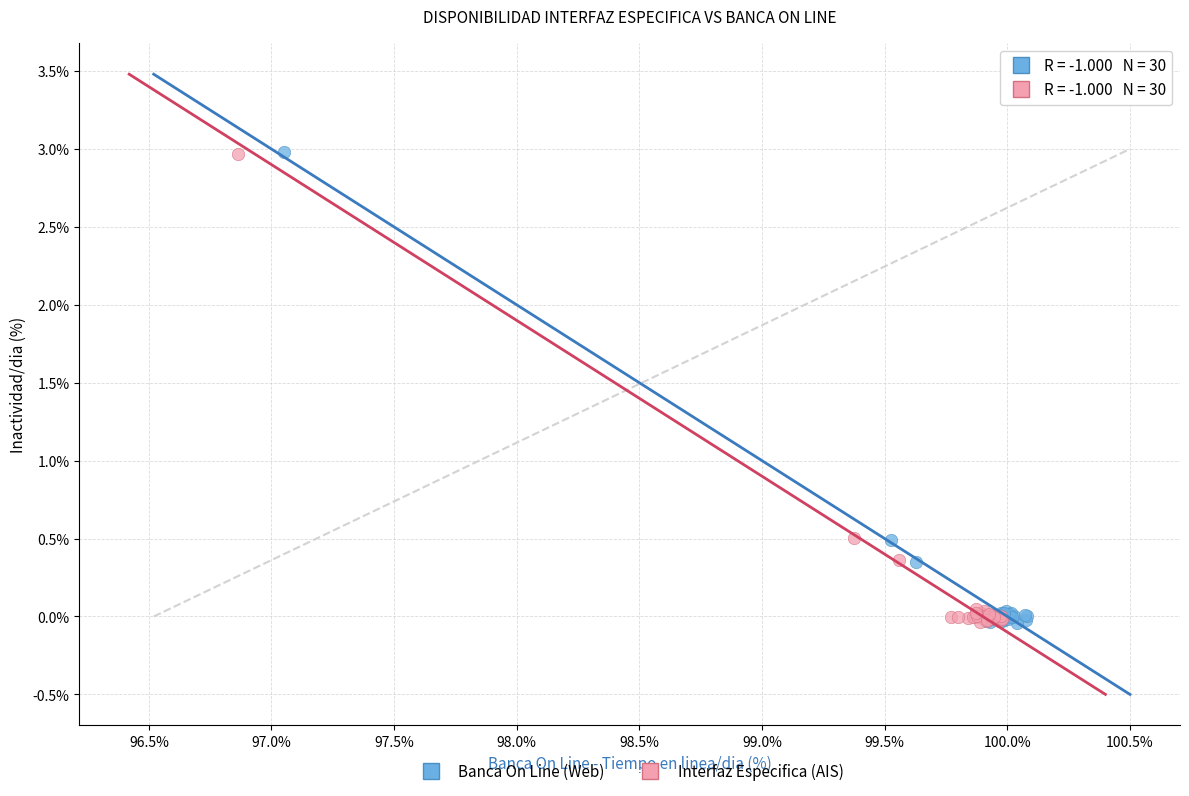

Which series has the widest spread of Y values?

Banca On Line (Web)